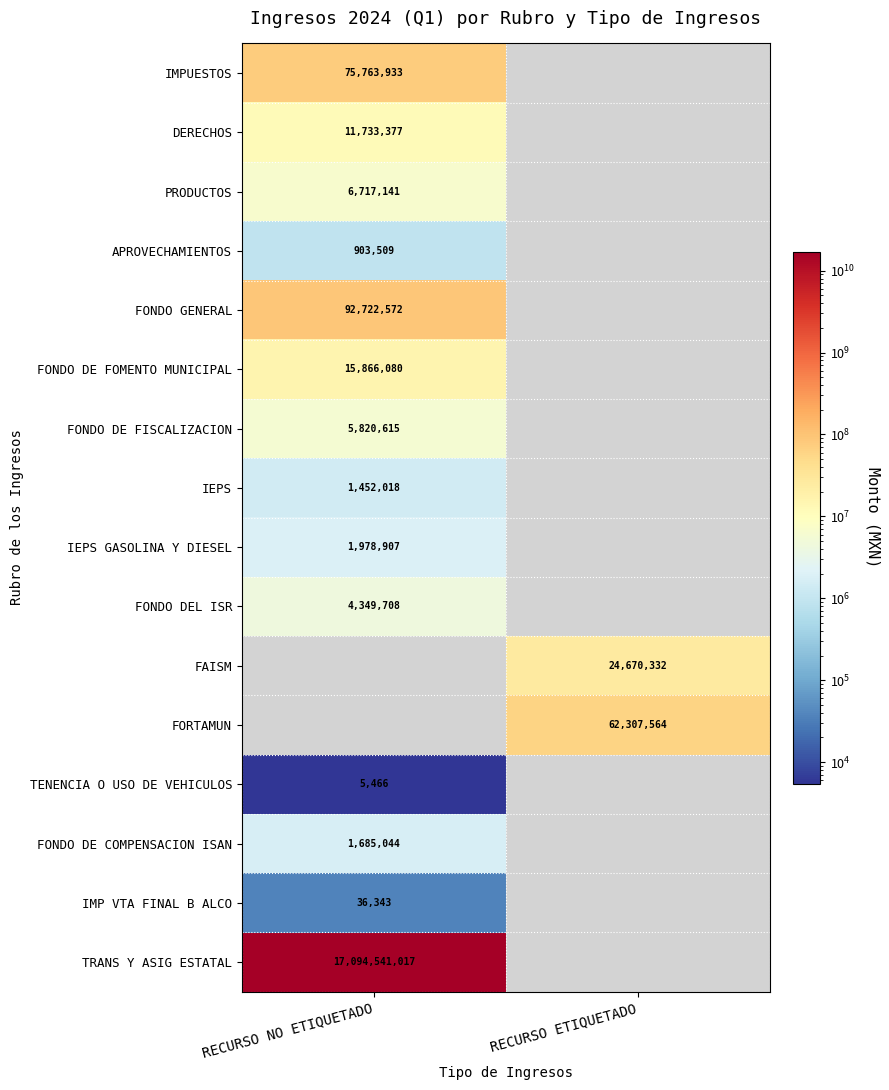

The value of FONDO GENERAL at RECURSO NO ETIQUETADO is 151577502.4. True or false?

False